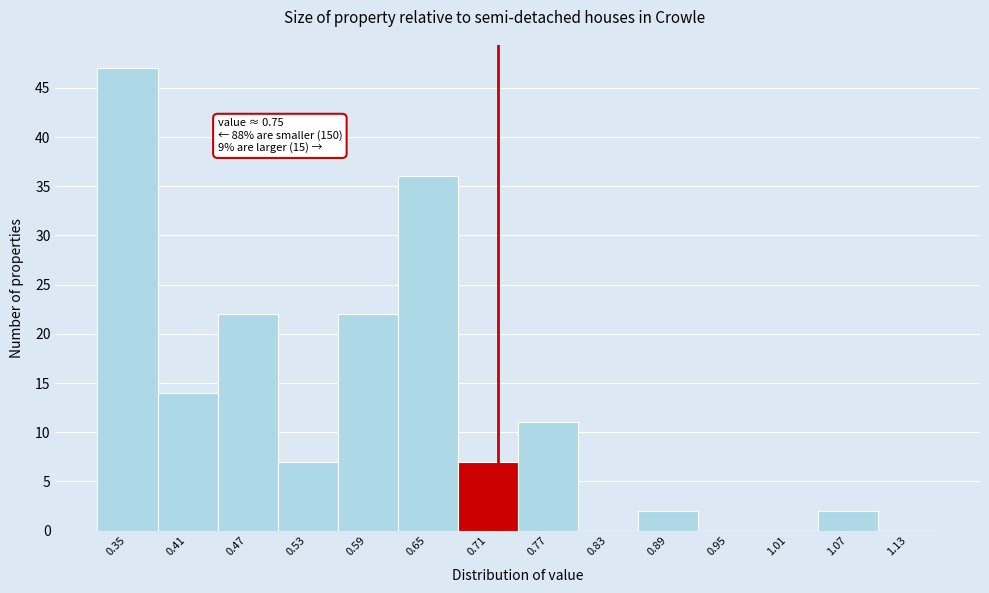

Reading right to left, what are all the values shown in this chart?

1.13=0	1.07=2	1.01=0	0.95=0	0.89=2	0.83=0	0.77=11	0.71=7	0.65=36	0.59=22	0.53=7	0.47=22	0.41=14	0.35=47